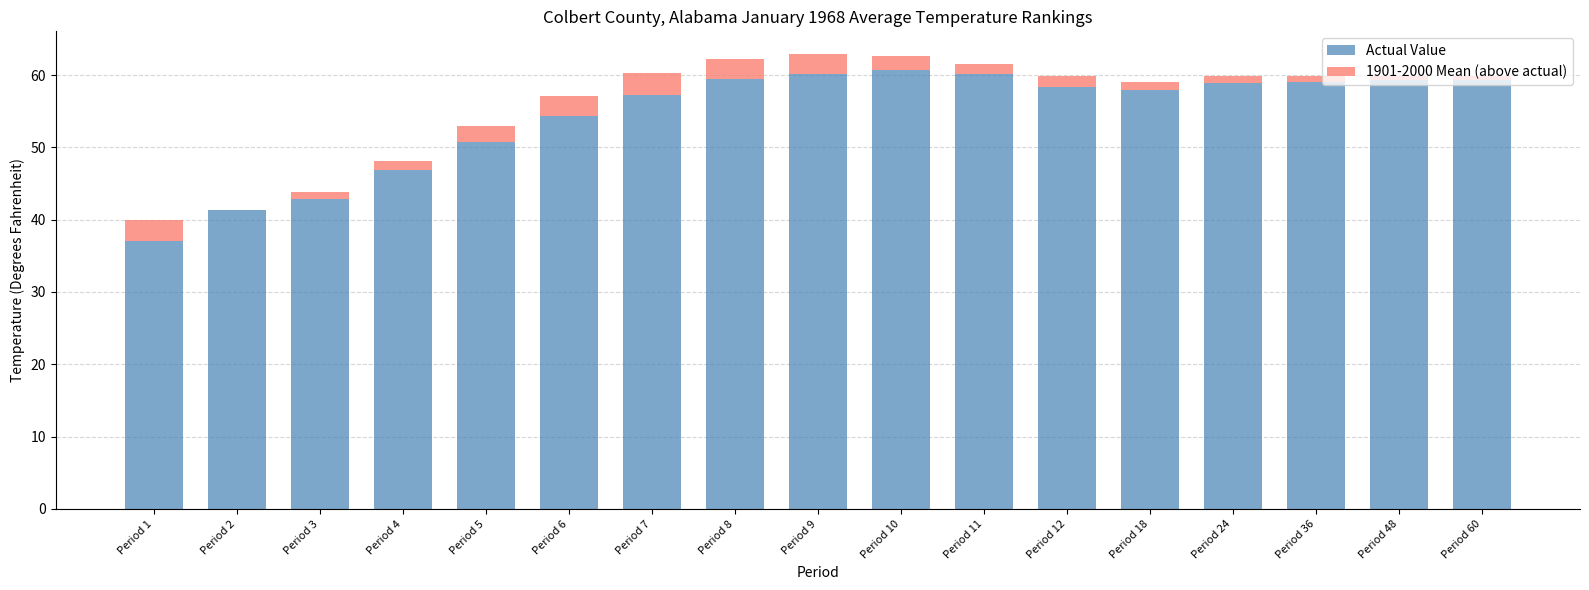

The Actual Value series shows 23.3 at Period 36. True or false?

False